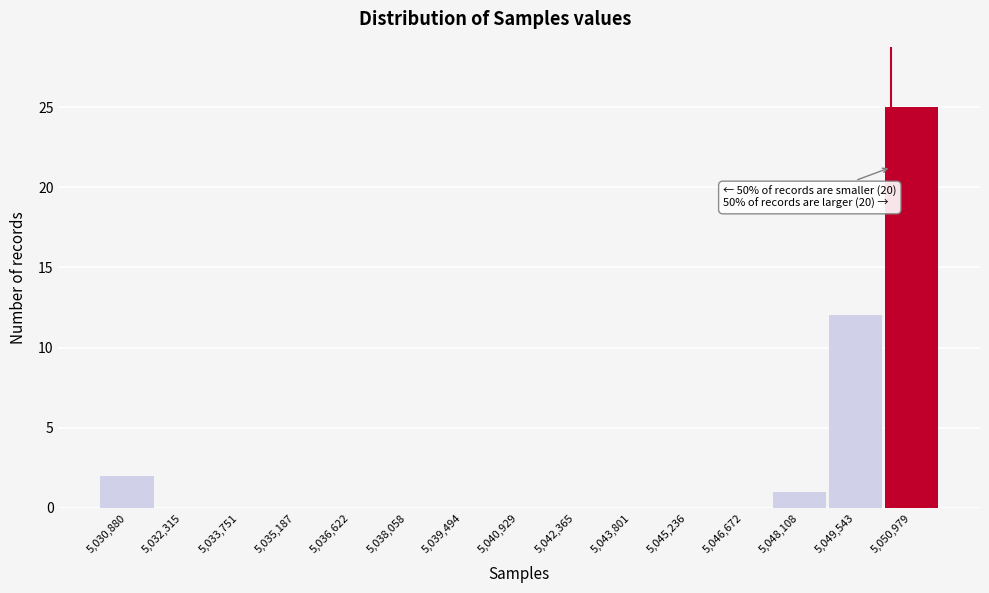

Reading right to left, what are all the values shown in this chart?

5,050,979=25	5,049,543=12	5,048,108=1	5,046,672=0	5,045,236=0	5,043,801=0	5,042,365=0	5,040,929=0	5,039,494=0	5,038,058=0	5,036,622=0	5,035,187=0	5,033,751=0	5,032,315=0	5,030,880=2